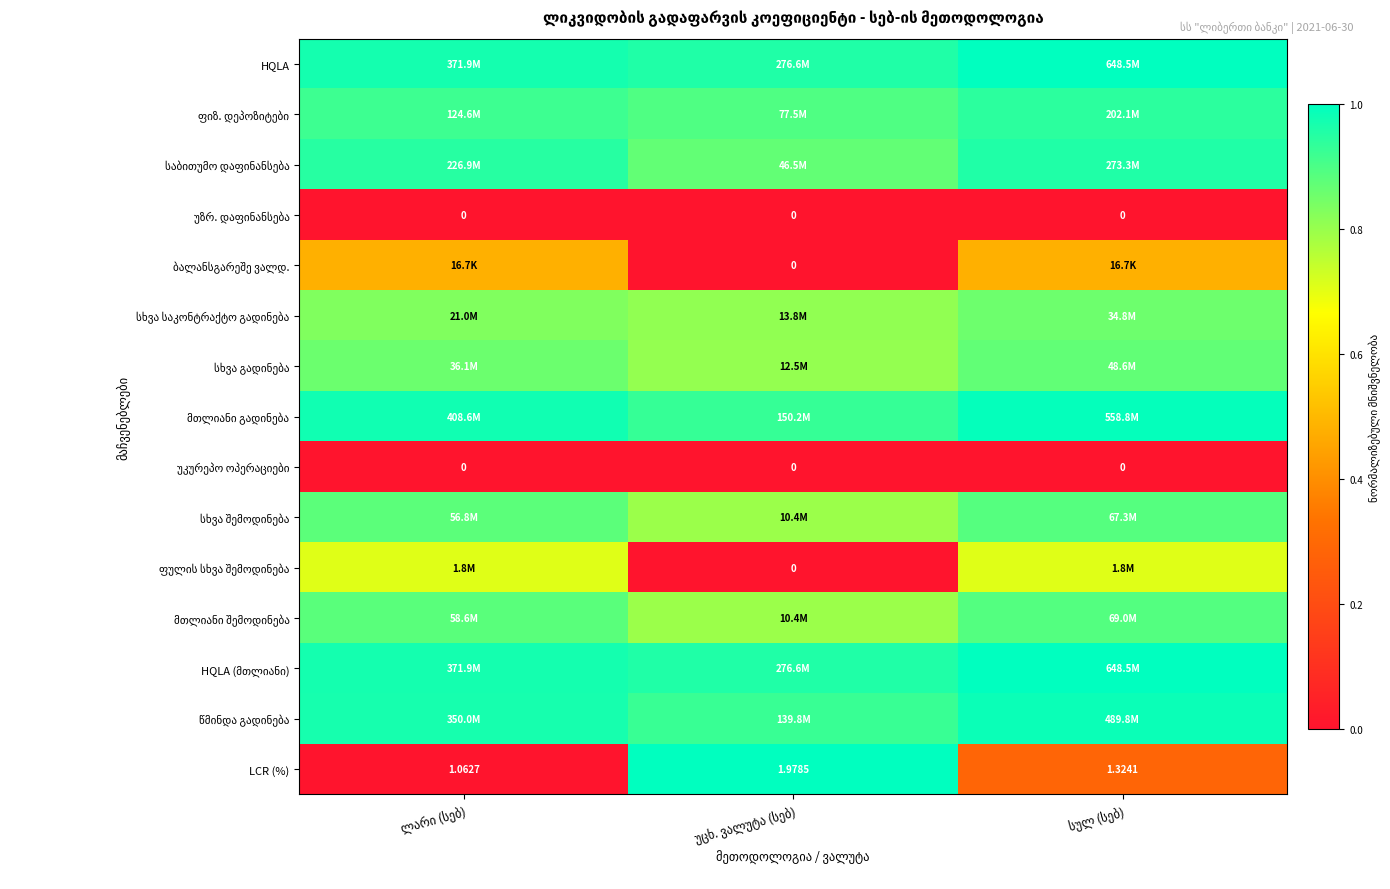

Which series has the largest total across all categories?

HQLA